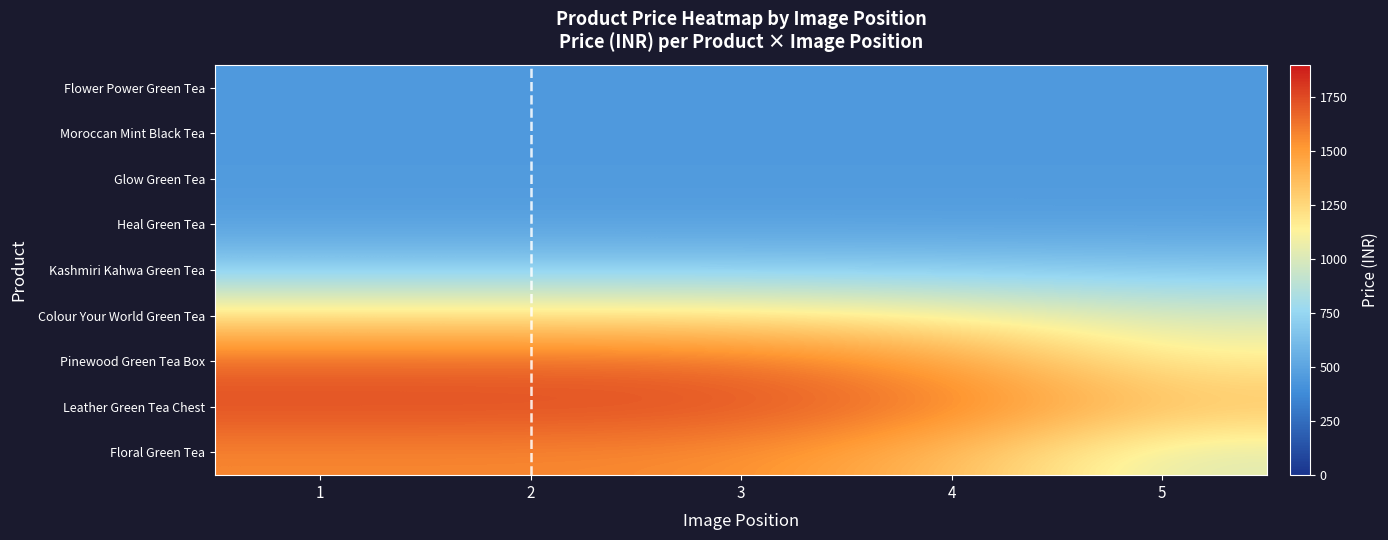

Which series has the largest range (max minus min)?

Floral Green Tea